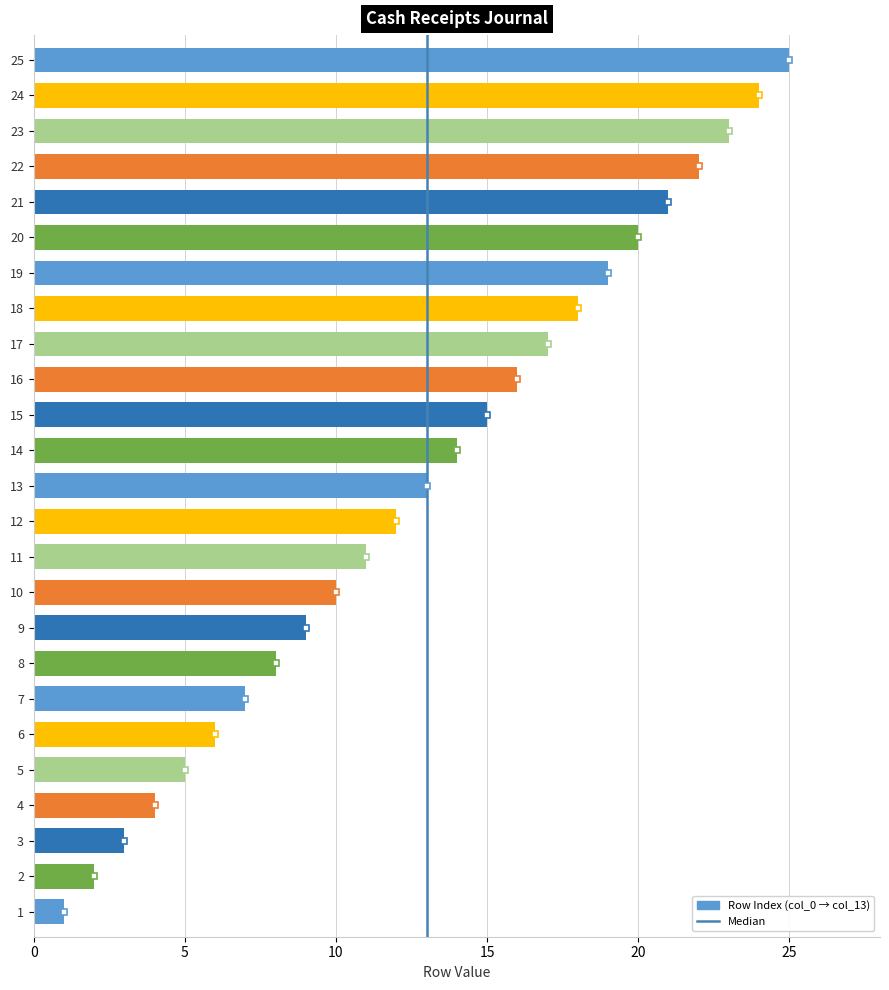

List the labels in order of value, largest first.

25, 24, 23, 22, 21, 20, 19, 18, 17, 16, 15, 14, 13, 12, 11, 10, 9, 8, 7, 6, 5, 4, 3, 2, 1